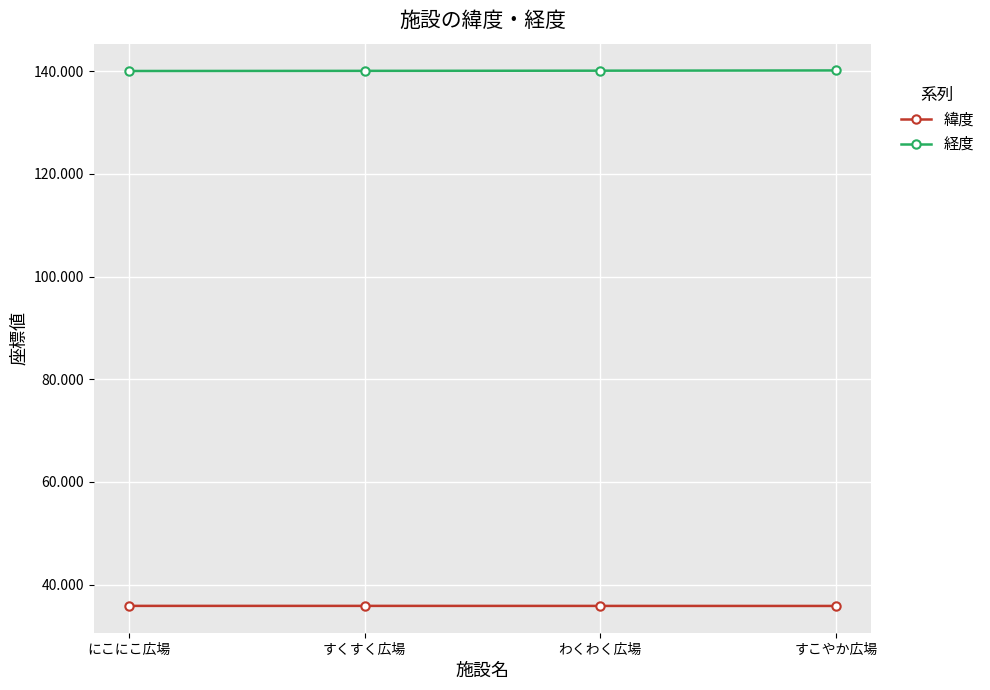

What is the approximate value of 経度 at すこやか広場?

140.1